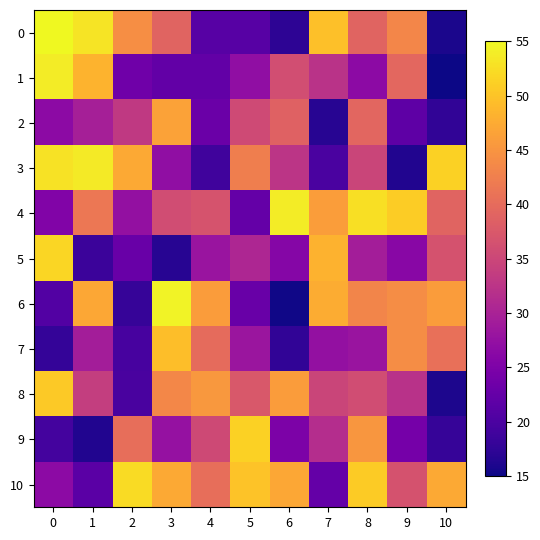

Count the number of data series in this chart.

11